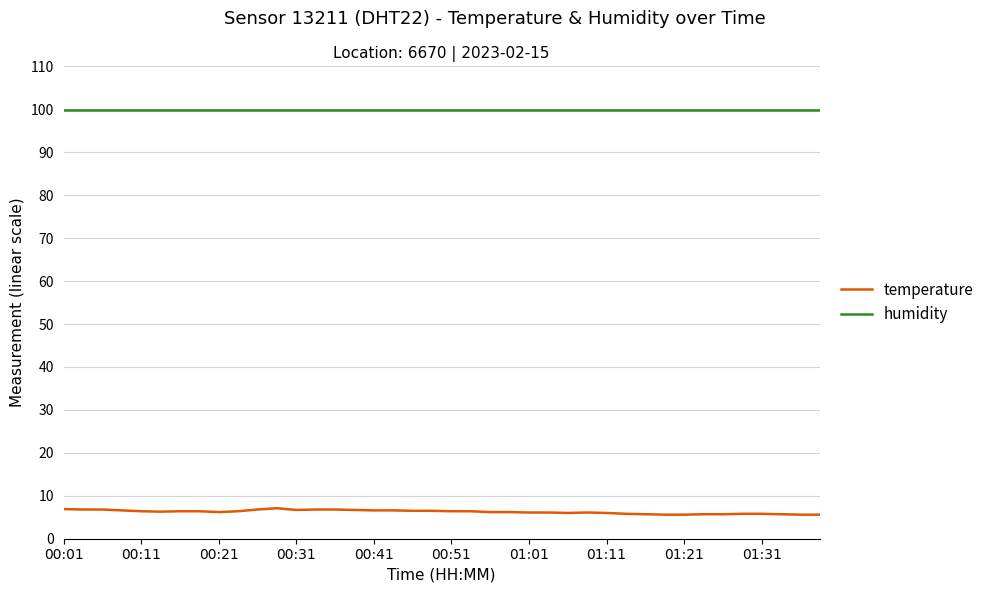

Which series has the largest range (max minus min)?

temperature